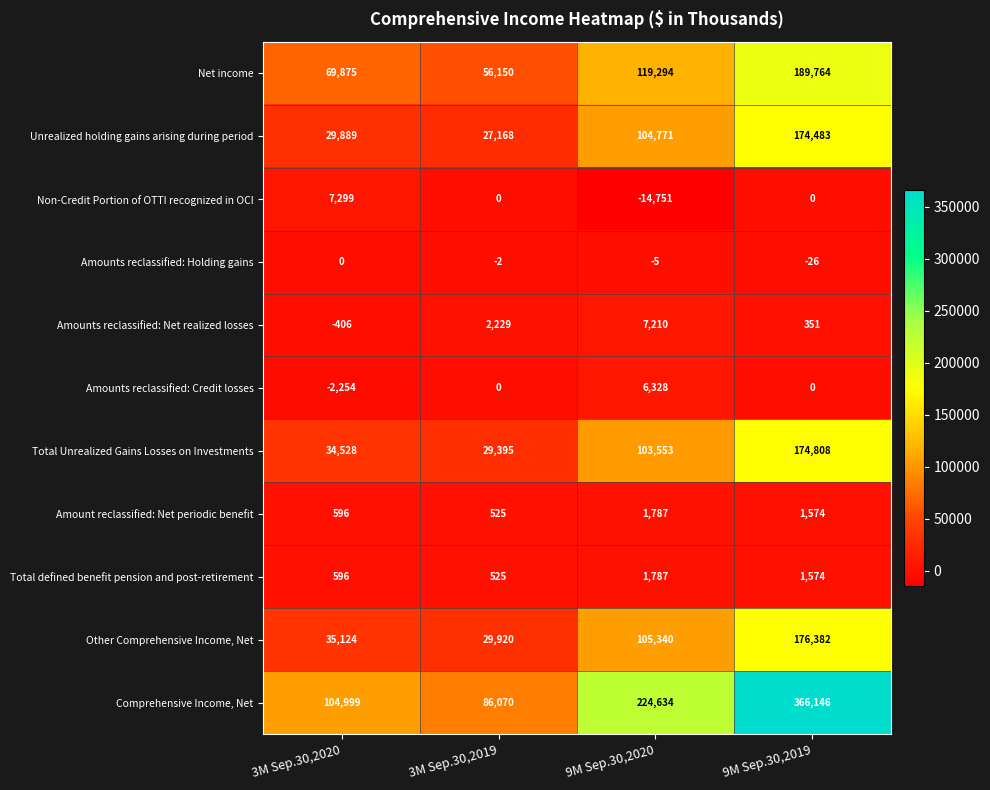

Count the number of categories in the chart.

4